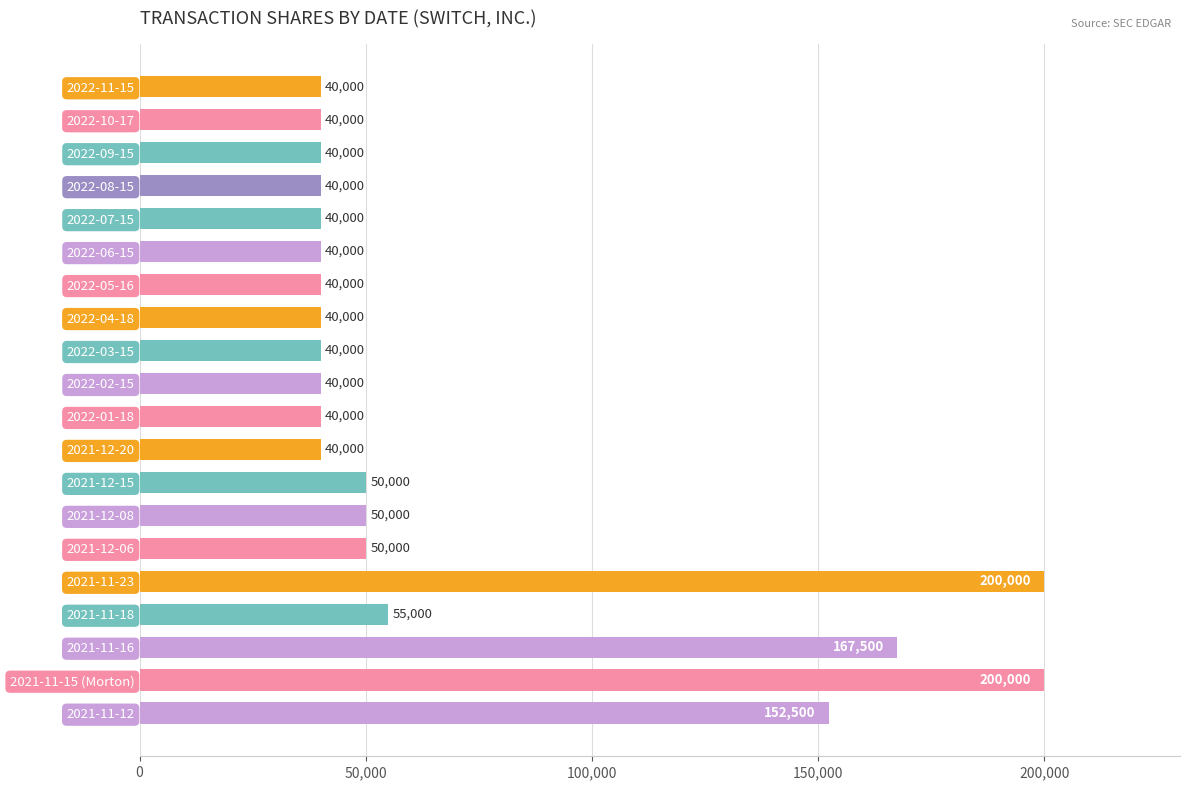

What is the difference between the maximum and minimum values?

160000